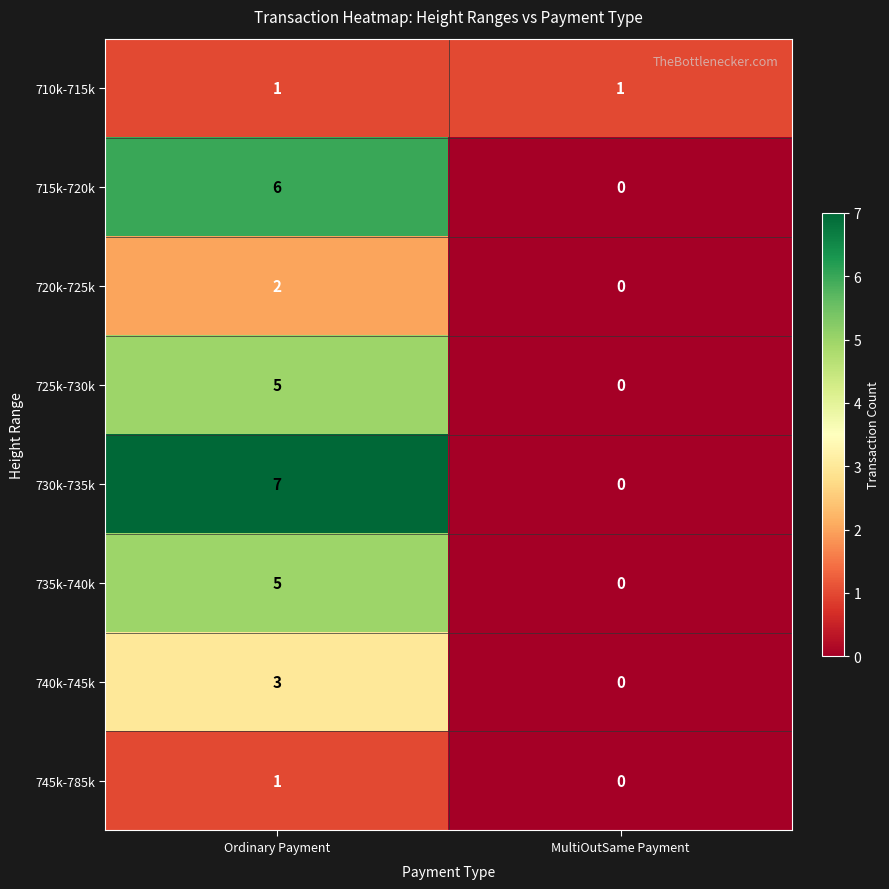

Reading right to left, what are all the values shown in this chart?

710k-715k: 1	1
715k-720k: 0	6
720k-725k: 0	2
725k-730k: 0	5
730k-735k: 0	7
735k-740k: 0	5
740k-745k: 0	3
745k-785k: 0	1